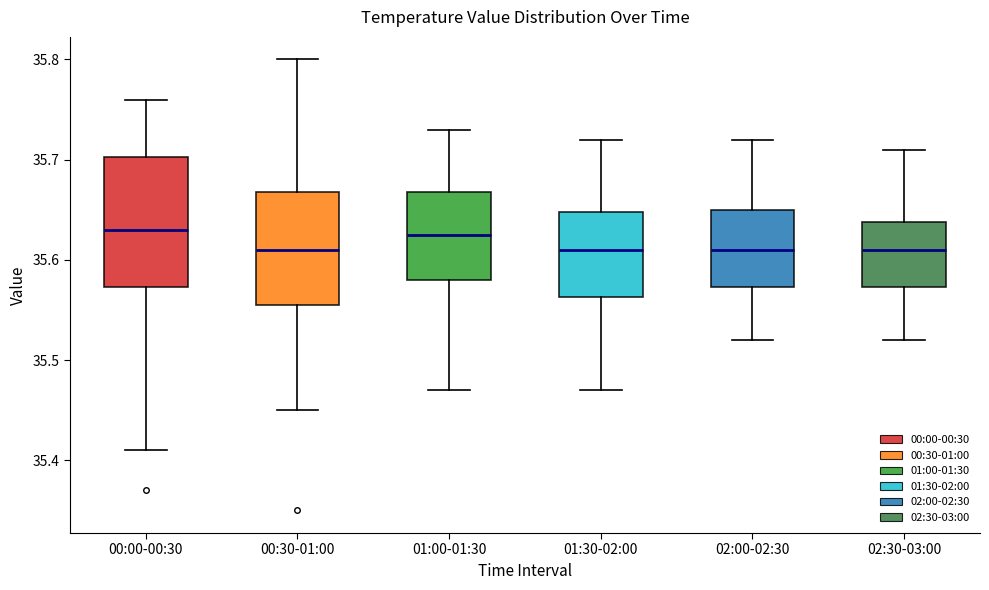

Where is the upper edge of the box for 02:30-03:00 on the y-axis? The values are not printed on the chart, so give them approximately, as read against the axis.

35.64